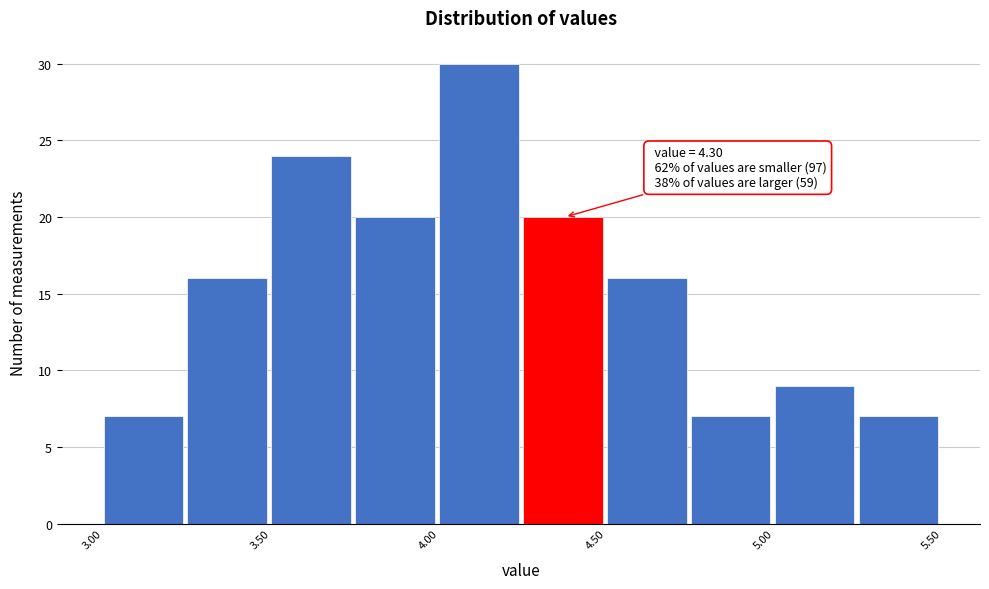

Over which range of the x-axis is the bar tallest?

4.00 to 4.25